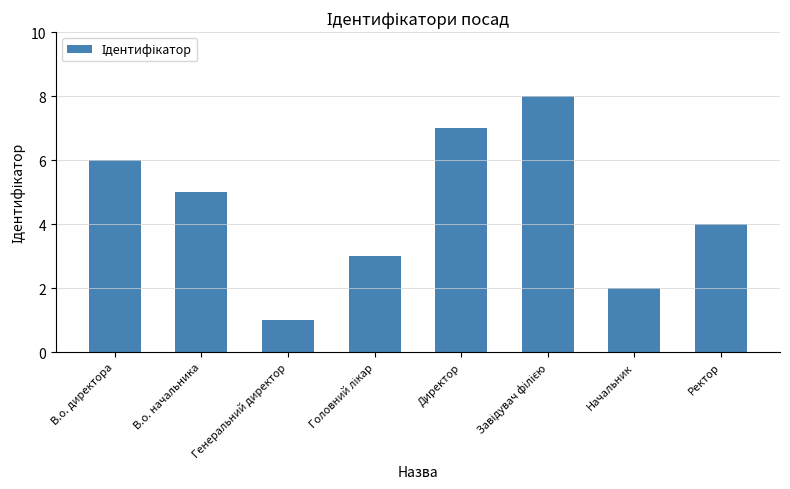

True or false: the data shows 7 at В.о. начальника.

False